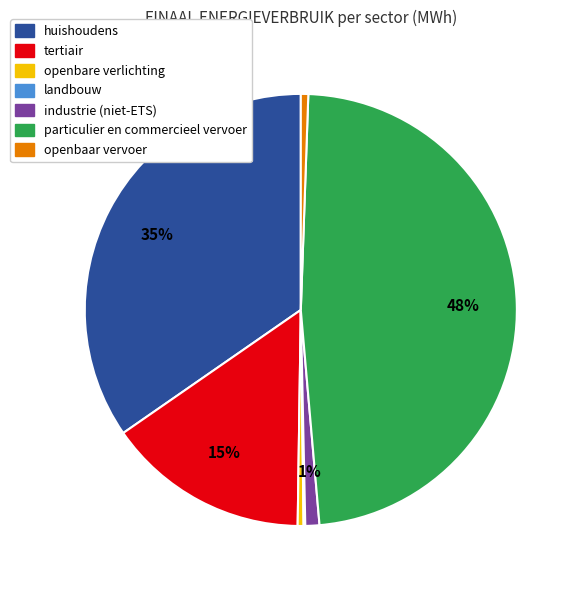

Is openbaar vervoer the majority of the pie?

No